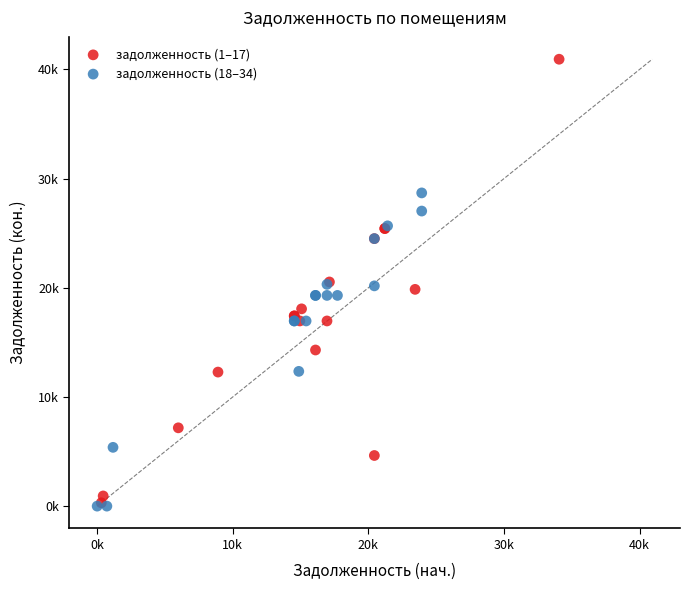

What are all the series names shown in the legend?

задолженность (1–17), задолженность (18–34)